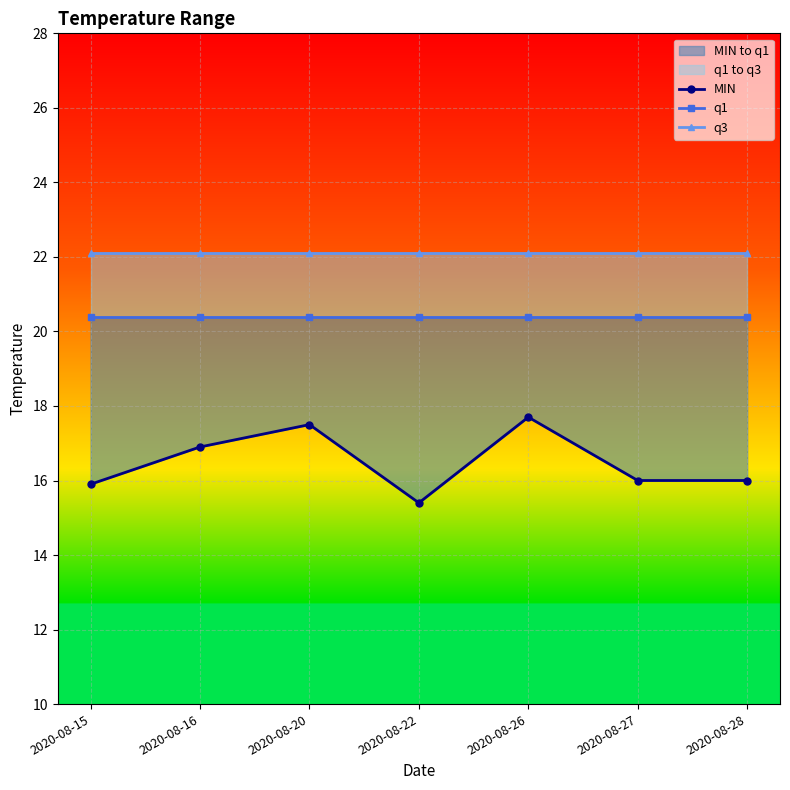

List the series in order of their overall mean, highest first.

q3, q1, MIN